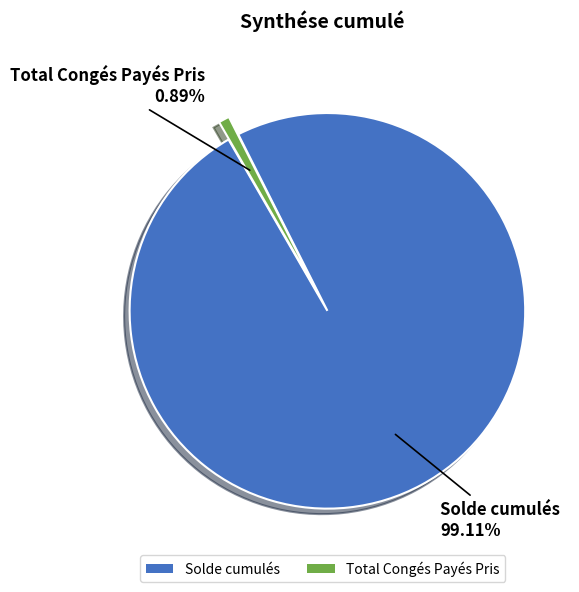

Count the number of slices in the pie.

2